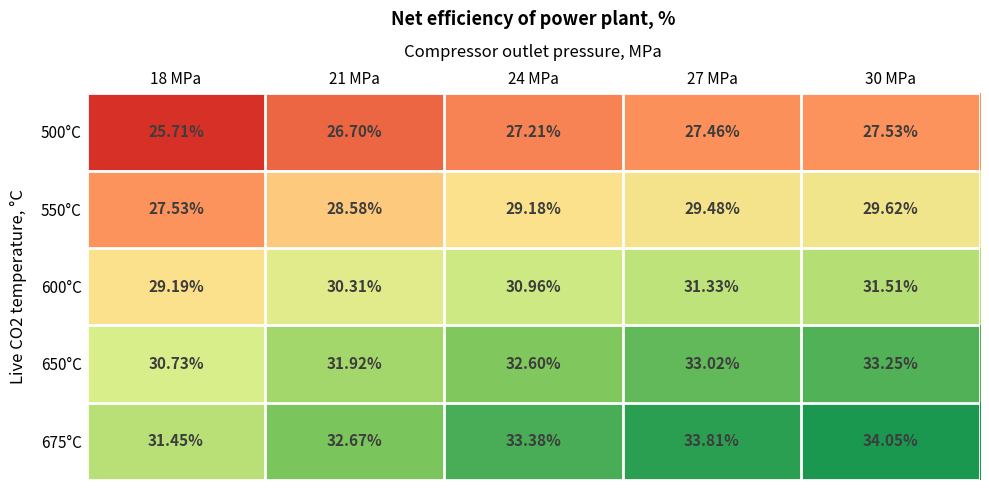

At 27 MPa, list the series in order from largest to smallest.

675°C, 650°C, 600°C, 550°C, 500°C